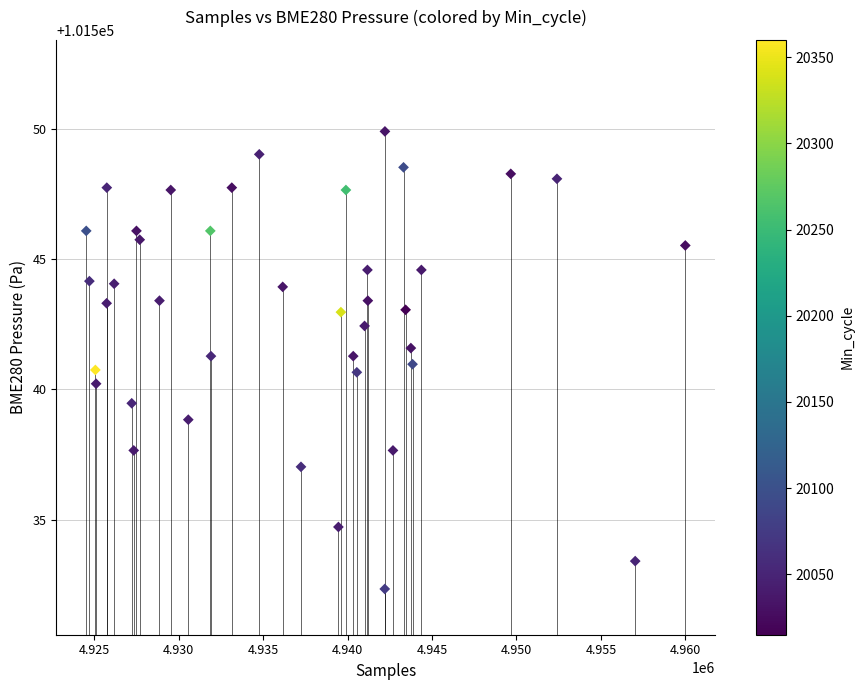

What is the range of Y values (max minus min)?

17.6